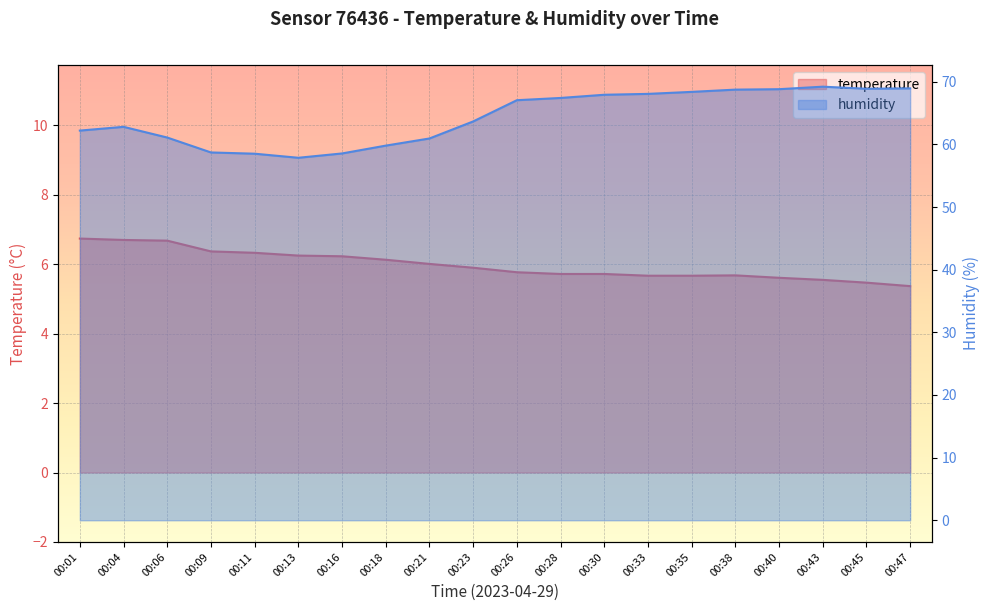

Which series changed the most between 00:13 and 00:21?

humidity